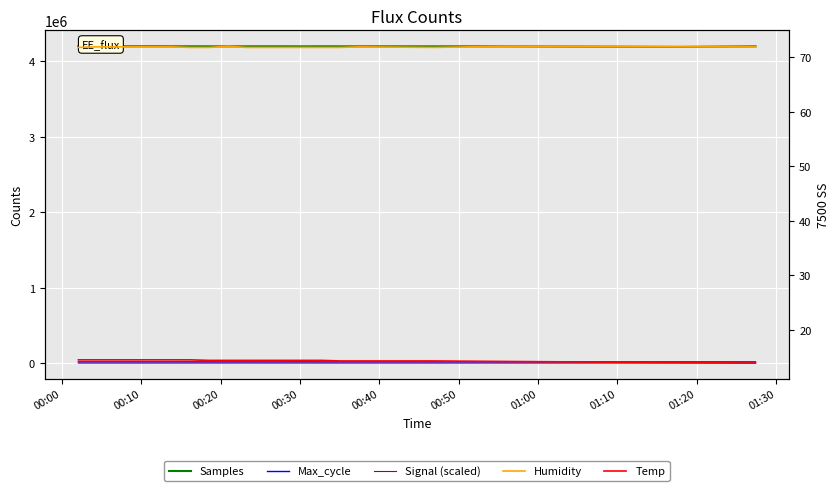

Reading left to right, extract all data points from this chart.

Samples: 4198593.0	4198569.0	4198314.0	4198547.0	4198476.0	4198016.0	4198494.0	4197855.0	4197917.0	4198110.0	4198301.0	4198263.0	4197698.0	4198373.0	4198002.0	4197864.0	4197830.0	4197748.0	4191220.0	4197464.0
Max_cycle: 20086.0	20080.0	20044.0	20295.0	20084.0	20122.0	20399.0	20052.0	20081.0	20049.0	20052.0	20052.0	20486.0	20056.0	20135.0	20457.0	20064.0	20055.0	20083.0	20117.0
Signal (scaled): 4320.0	4160.0	4240.0	4080.0	4320.0	4320.0	4320.0	4400.0	4320.0	4640.0	4320.0	4320.0	4480.0	4320.0	4320.0	4320.0	4240.0	4480.0	4480.0	4400.0
Humidity: 71.8	71.9	71.9	71.9	71.9	71.9	71.8	71.8	72.0	71.8	71.8	71.8	71.8	71.8	71.8	71.9	71.8	72.0	71.9	71.9
Temp: 14.5	14.5	14.5	14.5	14.5	14.5	14.5	14.4	14.4	14.4	14.4	14.4	14.4	14.4	14.3	14.3	14.3	14.2	14.0	13.9